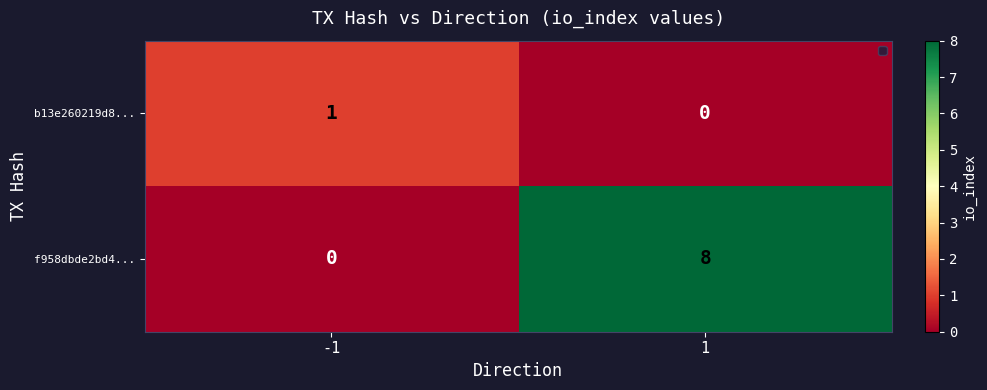

True or false: b13e260219d8... has a value of 0 at 1.

True